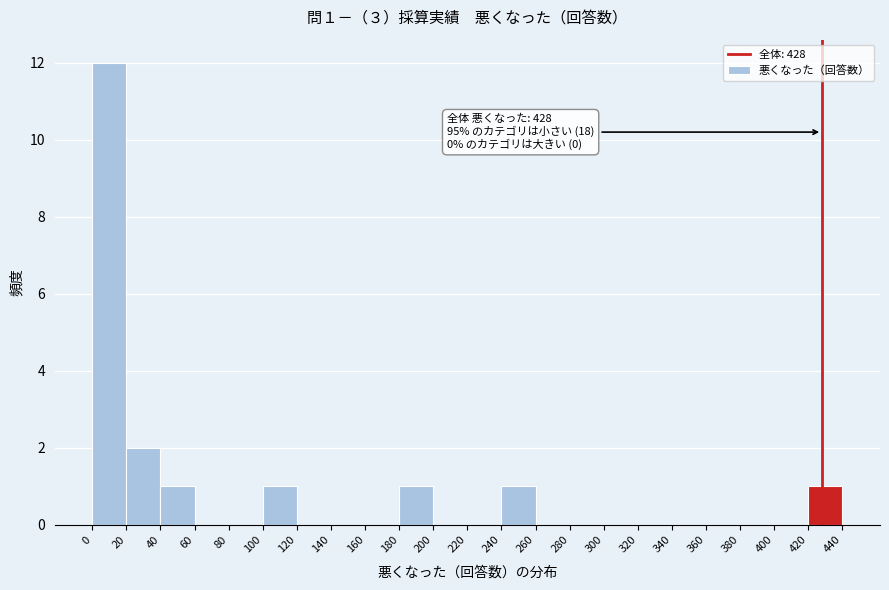

Which range on the x-axis has the tallest bar?

0 to 20